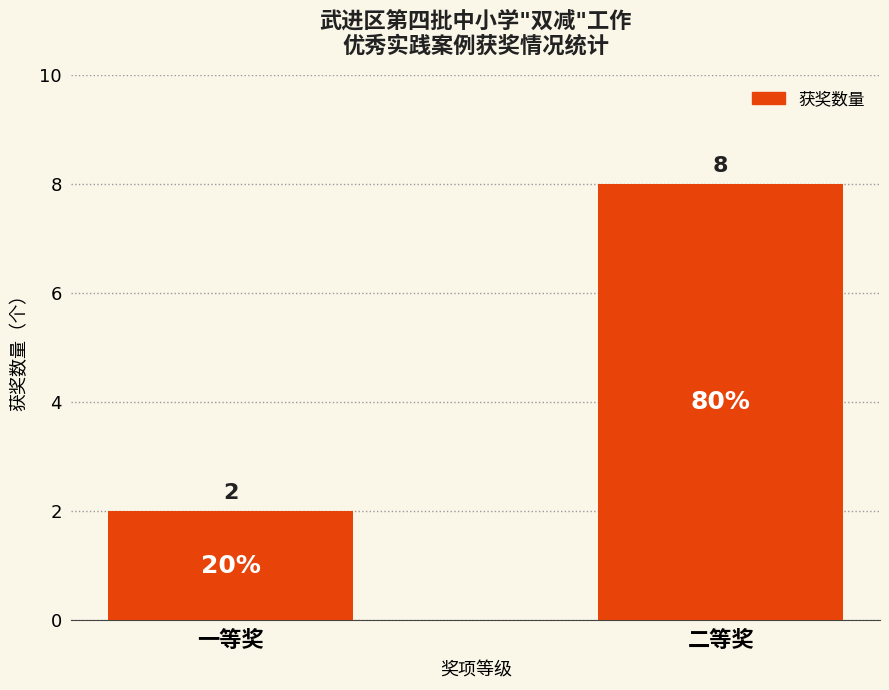

At which category does the chart reach its peak across all series?

二等奖